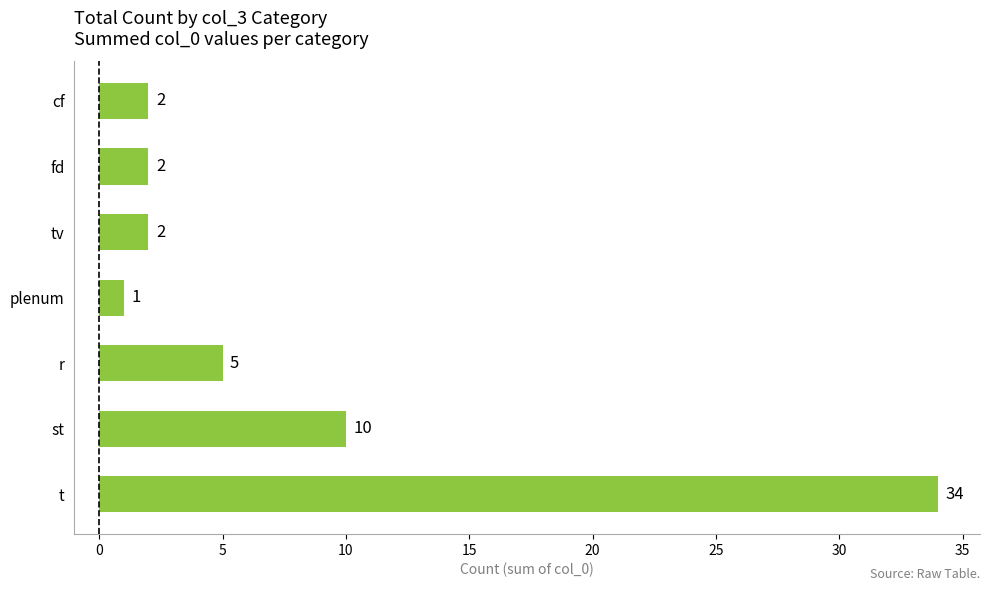

What is the difference between the maximum and second lowest values?

32